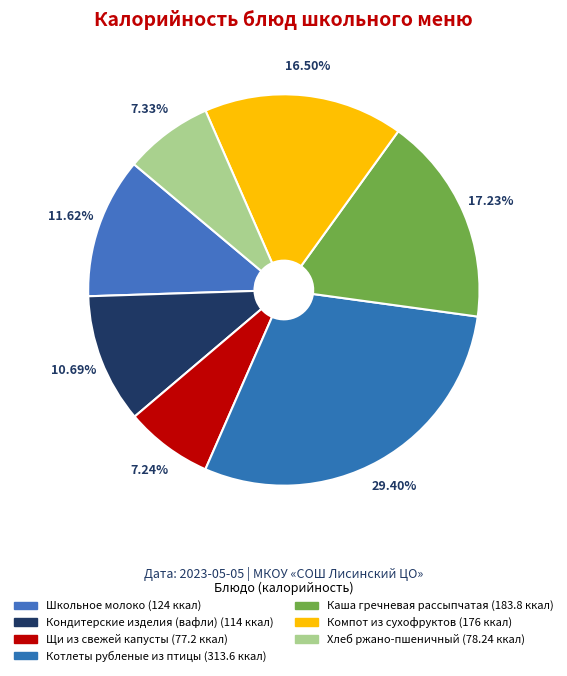

How many segments does this pie chart have?

7